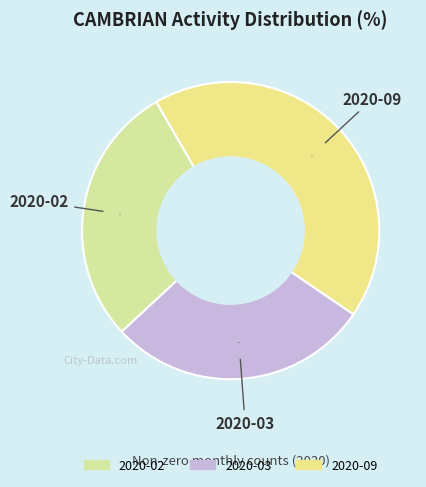

Between 2020-09 and 2020-02, which is larger?

2020-09